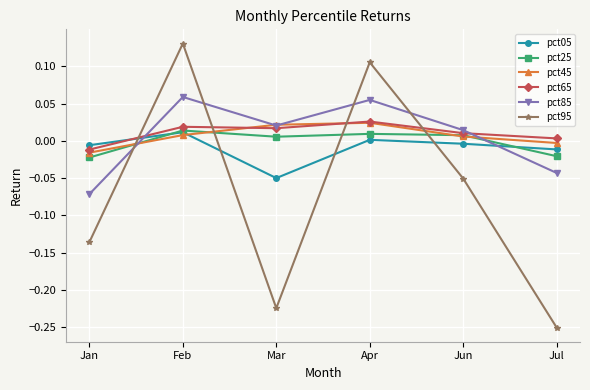

The value of pct25 at Apr is 0.0. True or false?

True